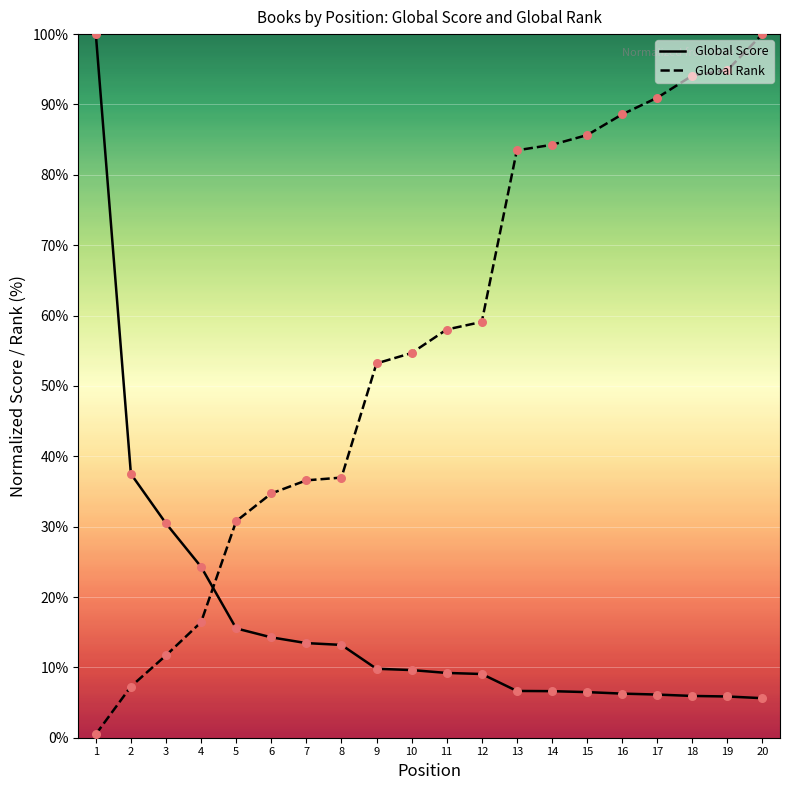

Which series has the largest total across all categories?

Global Rank